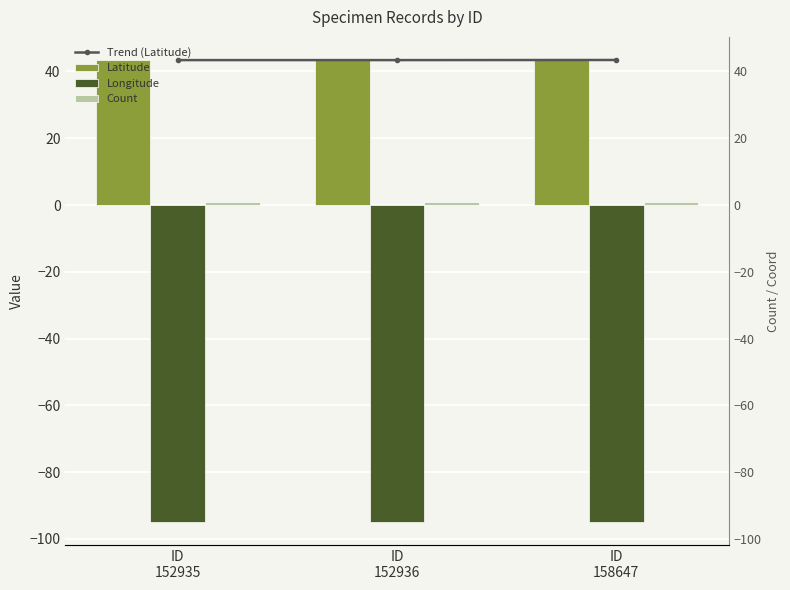

At which label does Latitude reach its minimum?

ID
152935